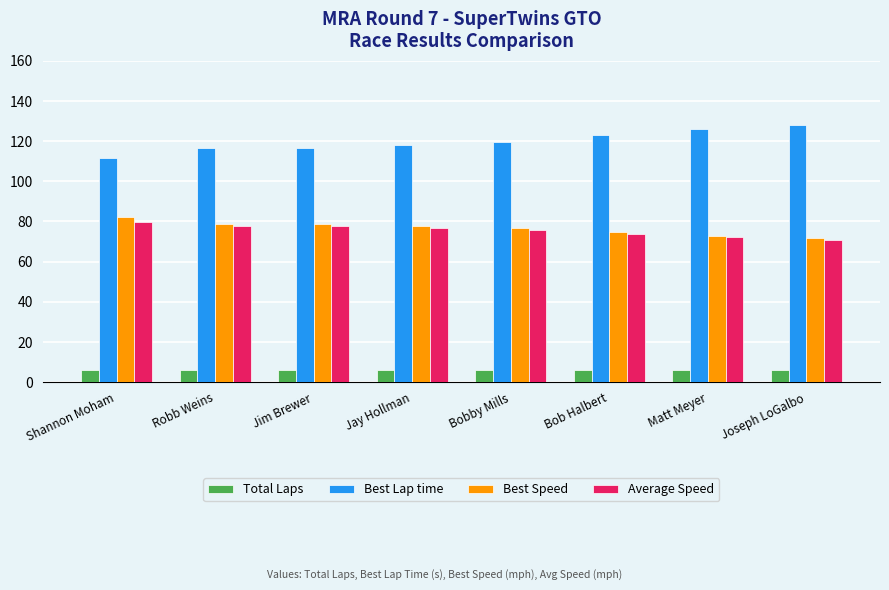

What is the spread (max minus min) of values at Bobby Mills?

113.6